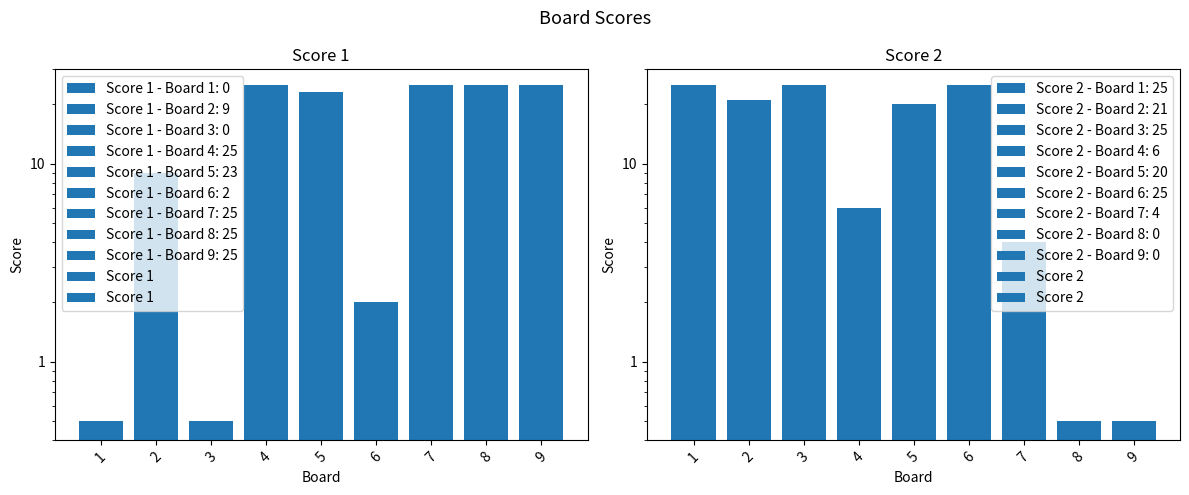

What are all the series names shown in the legend?

Score 1, Score 2